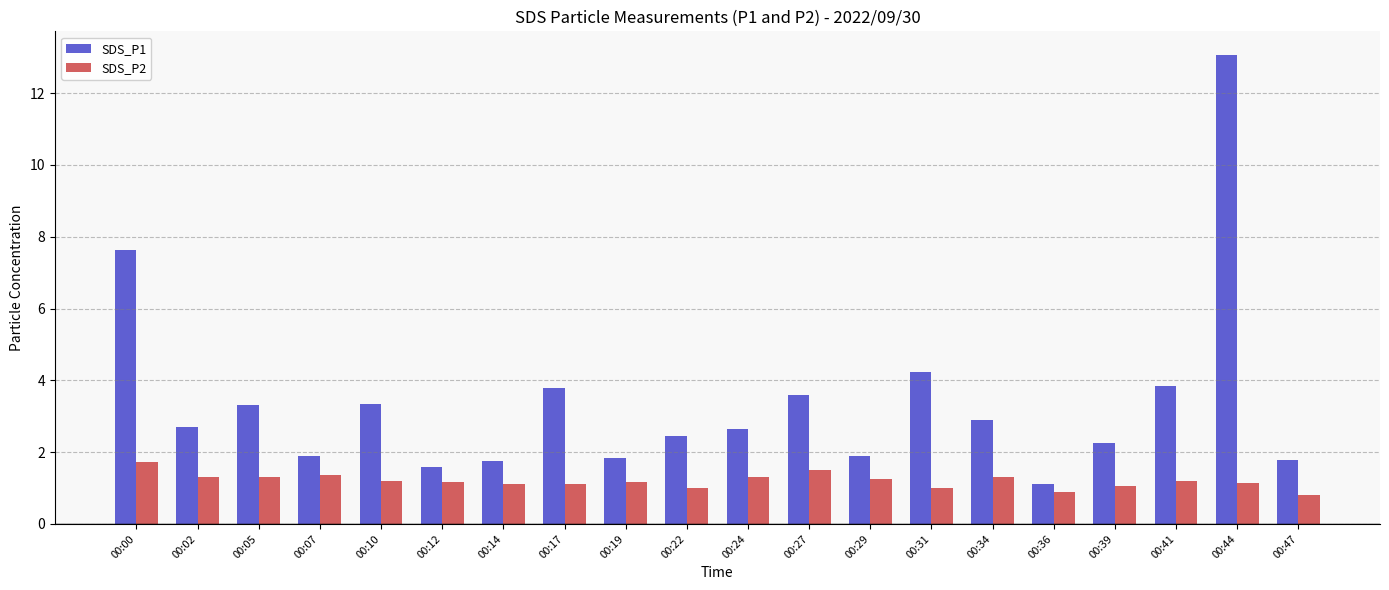

The value of SDS_P1 at 00:24 is 3.9. True or false?

False